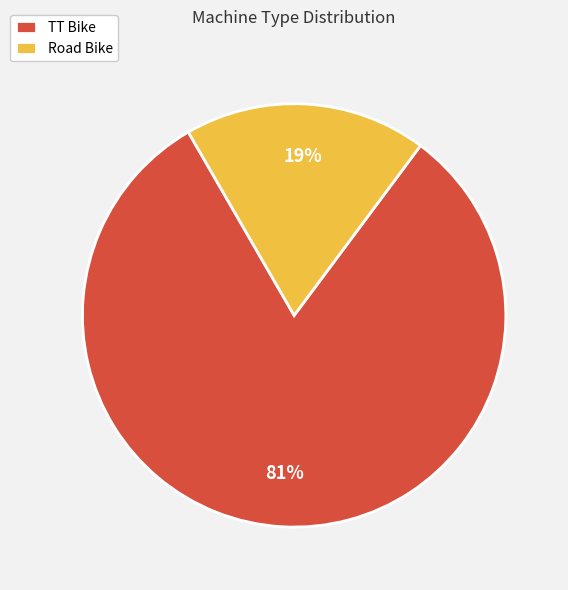

Is it true that TT Bike is 88% of the pie?

False